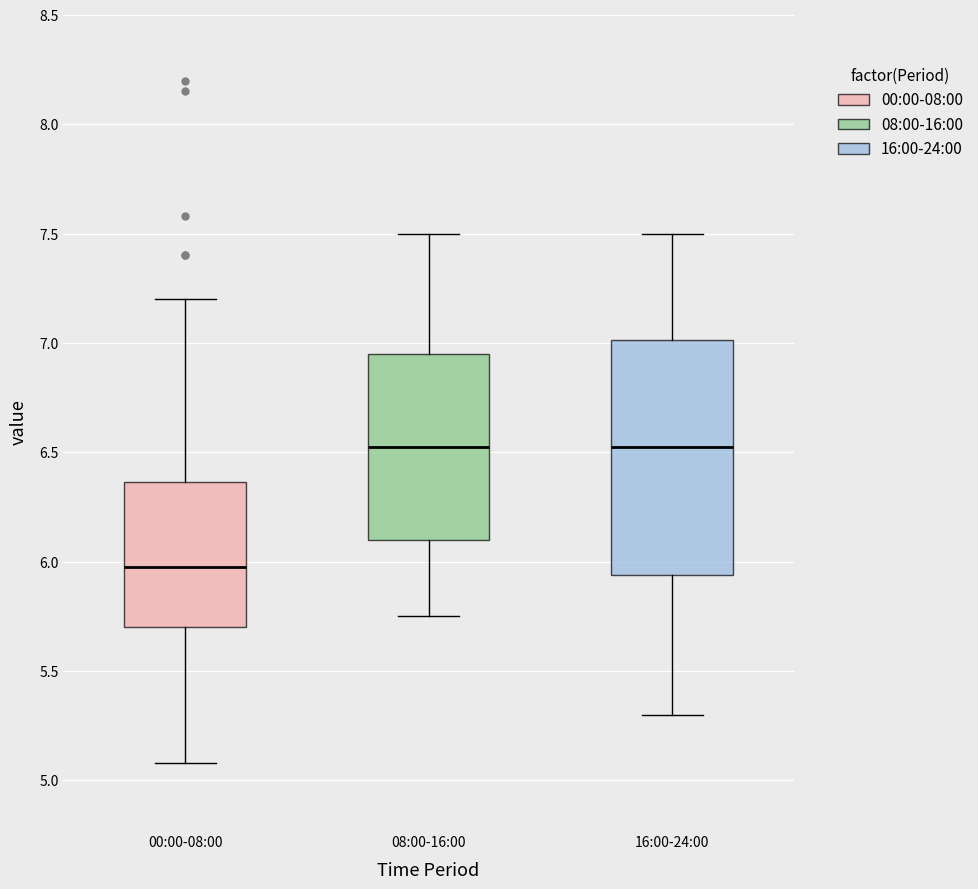

Which box is the tallest, from its lower edge to its upper edge?

16:00-24:00